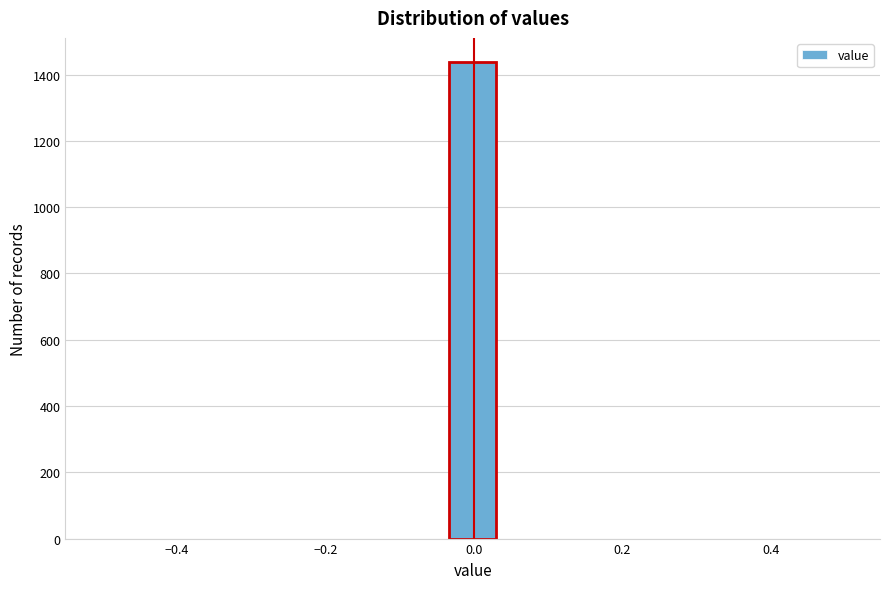

Read against the x-axis, roughly where is the centre of the tallest bar?

0.00